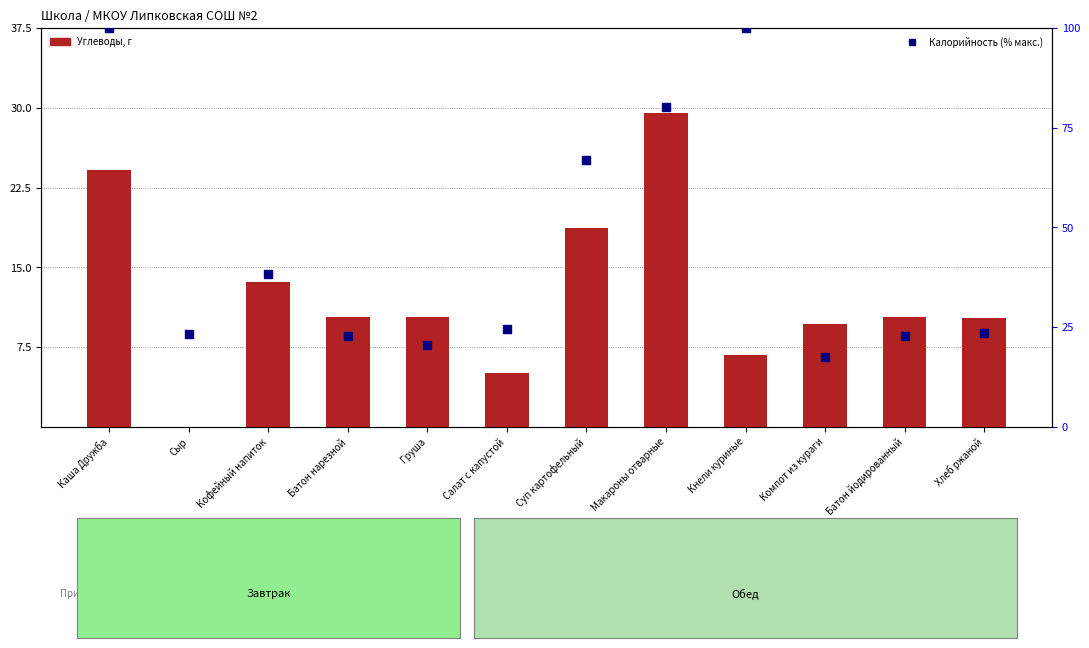

Is the value of Углеводы at Макароны отварные greater than the value of Калорийность (% макс.) at Сыр?

Yes